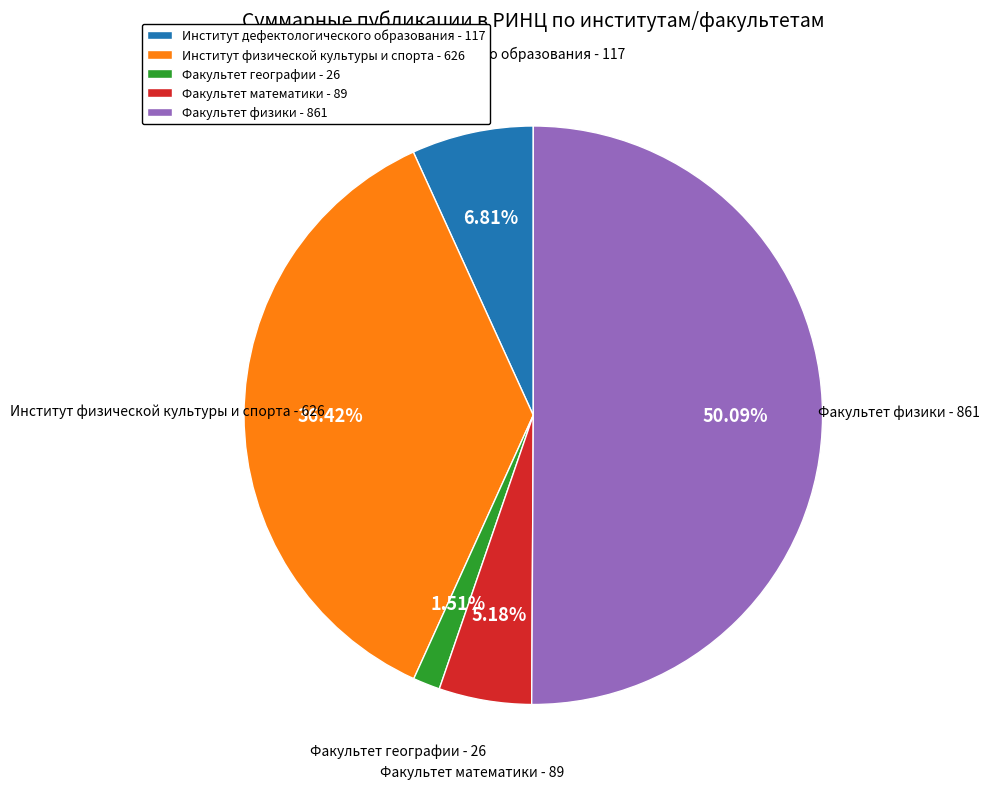

Which category accounts for the majority?

Факультет физики - 861